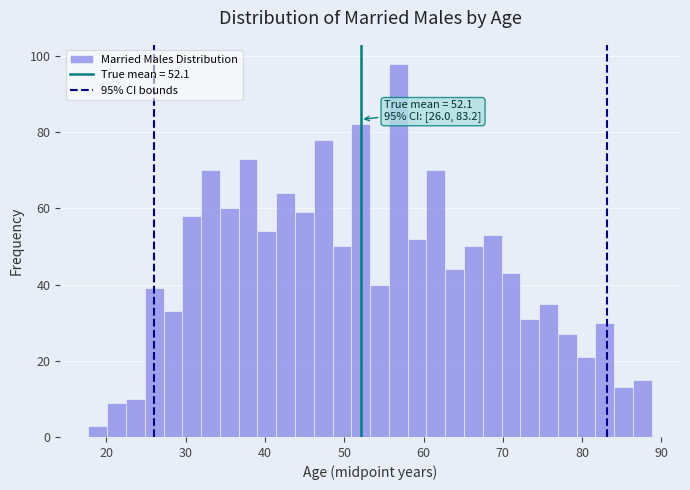

Read against the x-axis, roughly where is the centre of the tallest bar?

57